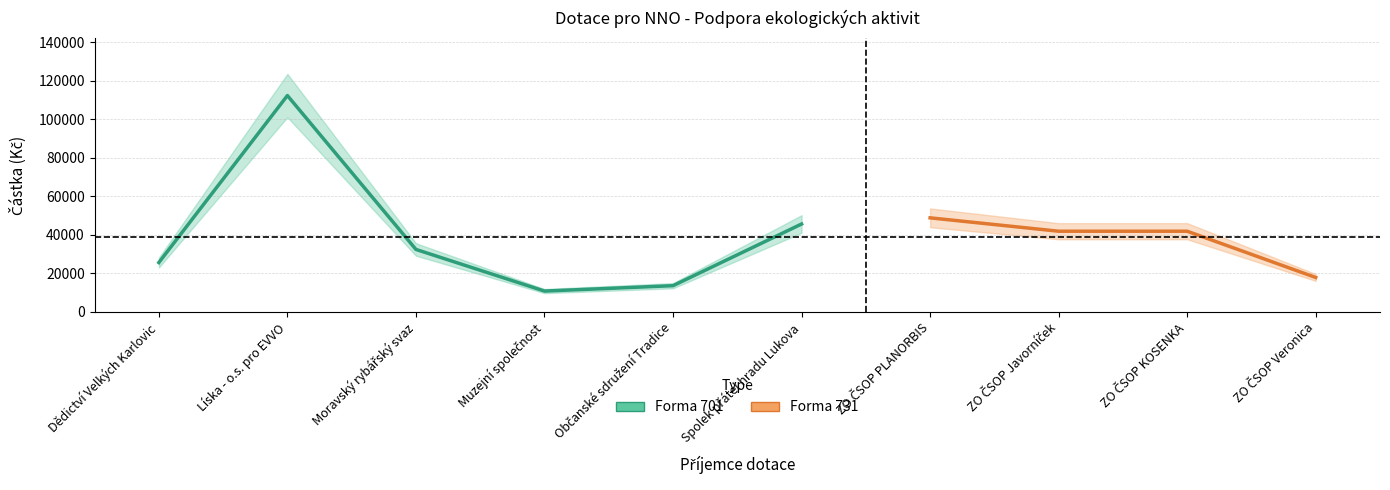

At ZO ČSOP Javorníček, list the series in order from largest to smallest.

Forma 731, Forma 701